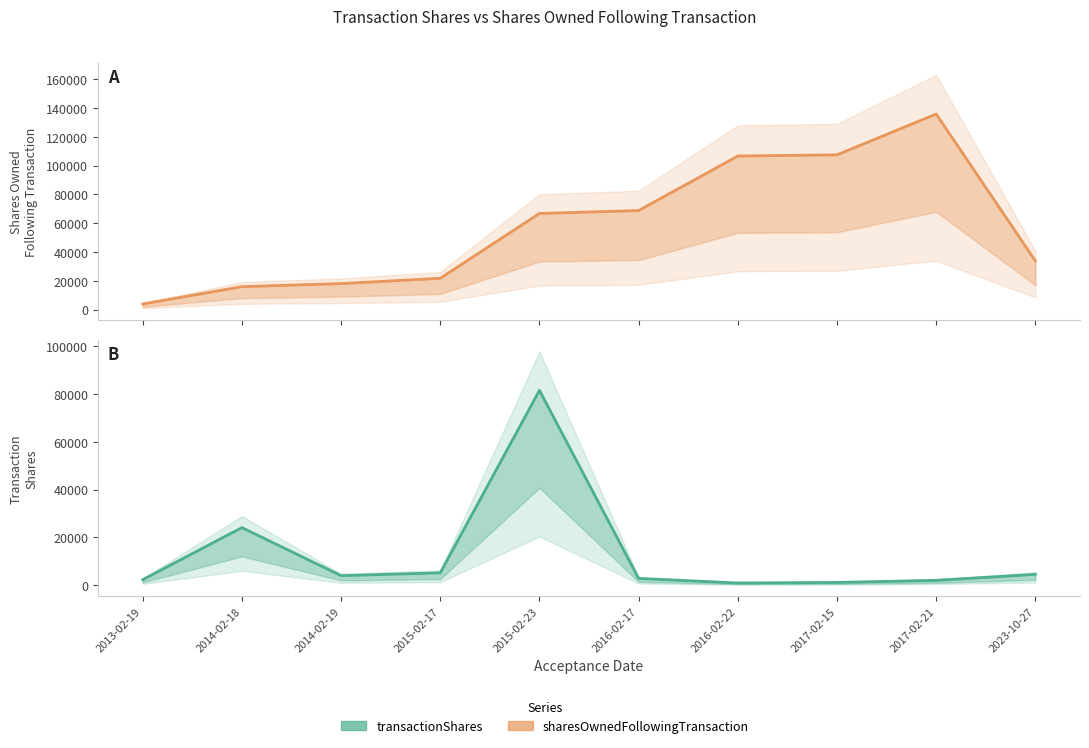

List the labels in order of transactionShares value, smallest first.

2016-02-22, 2017-02-15, 2017-02-21, 2013-02-19, 2016-02-17, 2014-02-19, 2023-10-27, 2015-02-17, 2014-02-18, 2015-02-23